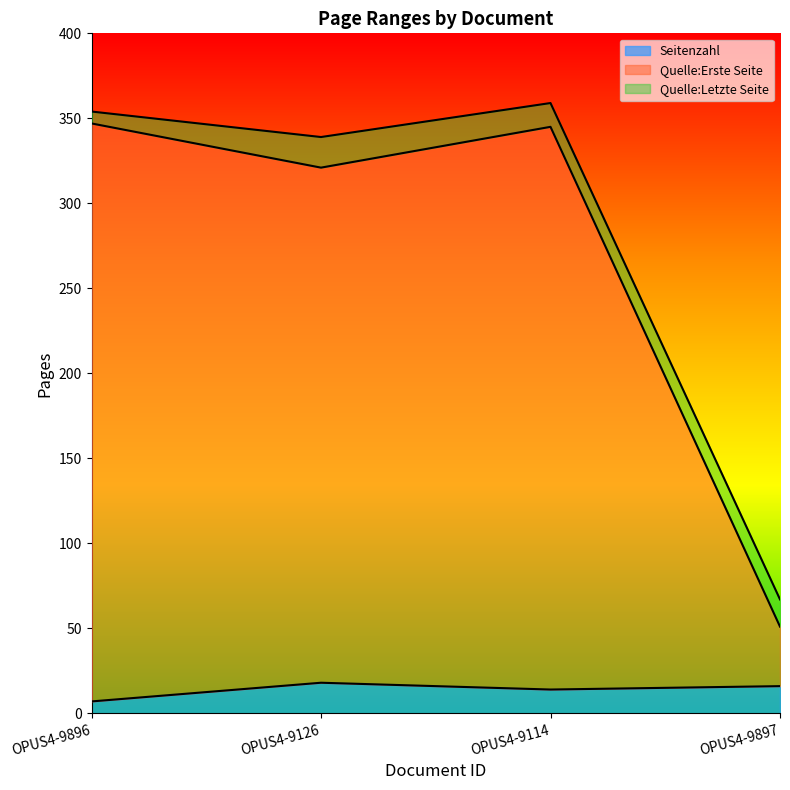

At which category is the sum across all series the highest?

OPUS4-9114